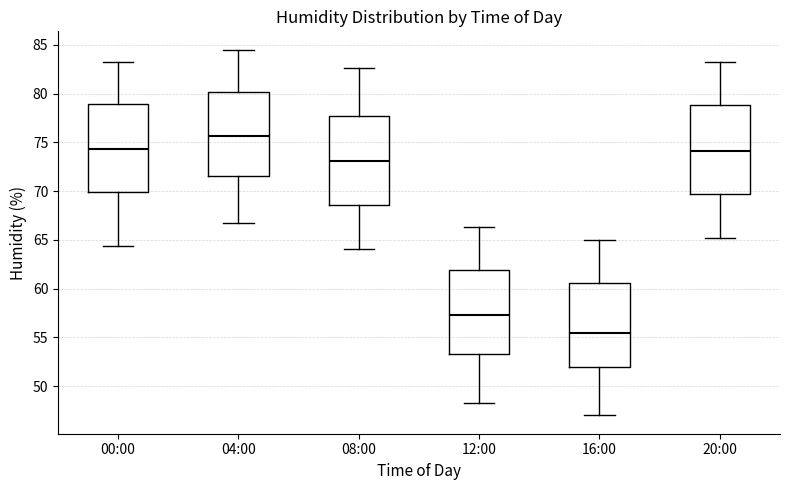

Reading left to right, read every box against the y-axis: the position of its median line, the range the box covers, and the ends of its whiskers. The values are not printed on the chart, so give them approximately, as read against the axis.

00:00: median 74.5, box 70.0 to 79.0, whiskers 64.5 to 83.0
04:00: median 75.5, box 71.5 to 80.0, whiskers 66.5 to 84.5
08:00: median 73.0, box 68.5 to 77.5, whiskers 64.0 to 82.5
12:00: median 57.5, box 53.5 to 62.0, whiskers 48.5 to 66.5
16:00: median 55.5, box 52.0 to 60.5, whiskers 47.0 to 65.0
20:00: median 74.0, box 69.5 to 79.0, whiskers 65.0 to 83.0